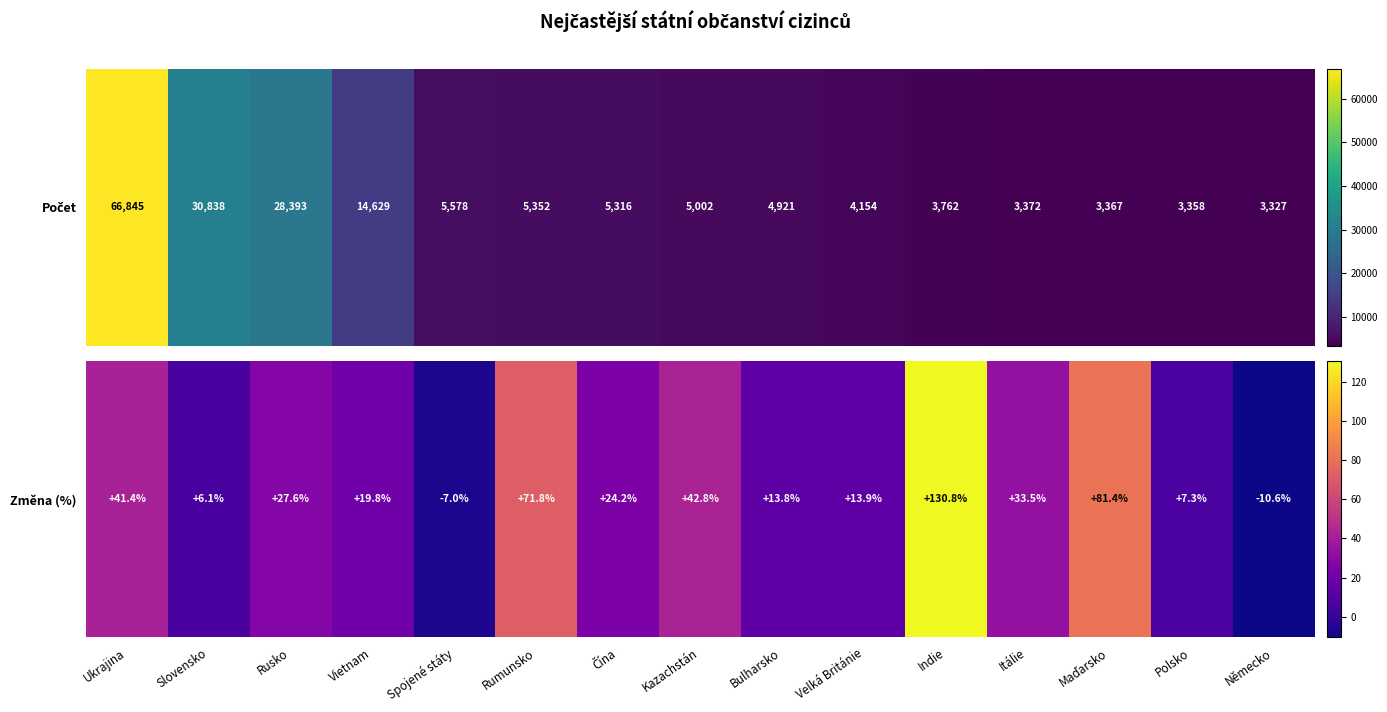

Rank the categories by value from highest to lowest.

Indie, Maďarsko, Rumunsko, Kazachstán, Ukrajina, Itálie, Rusko, Čína, Vietnam, Velká Británie, Bulharsko, Polsko, Slovensko, Spojené státy, Německo